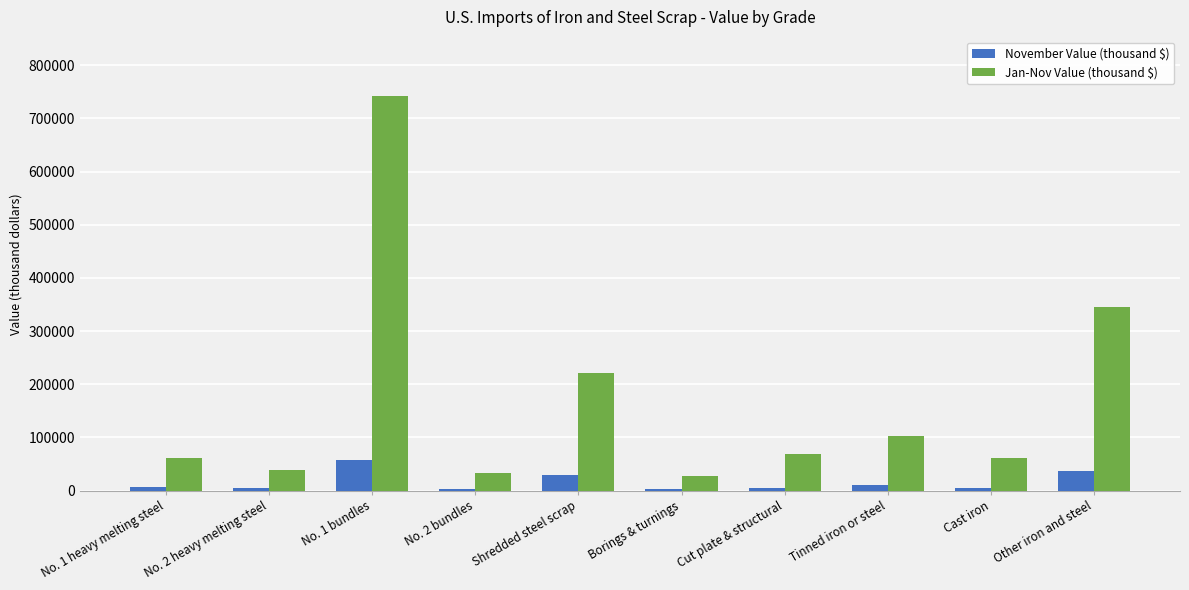

What is the sum of the November Value (thousand $) values at No. 1 bundles and Borings & turnings?

59040